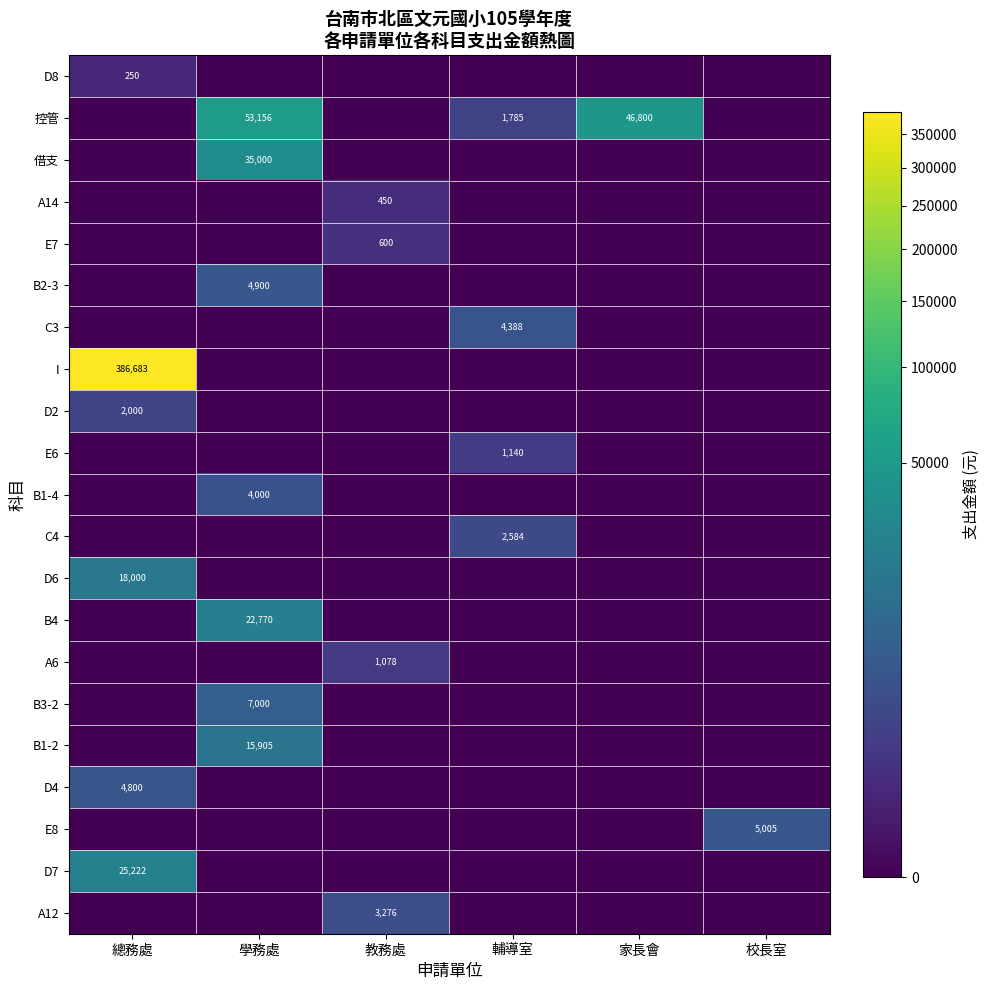

The D8 series shows 250 at 總務處. True or false?

True